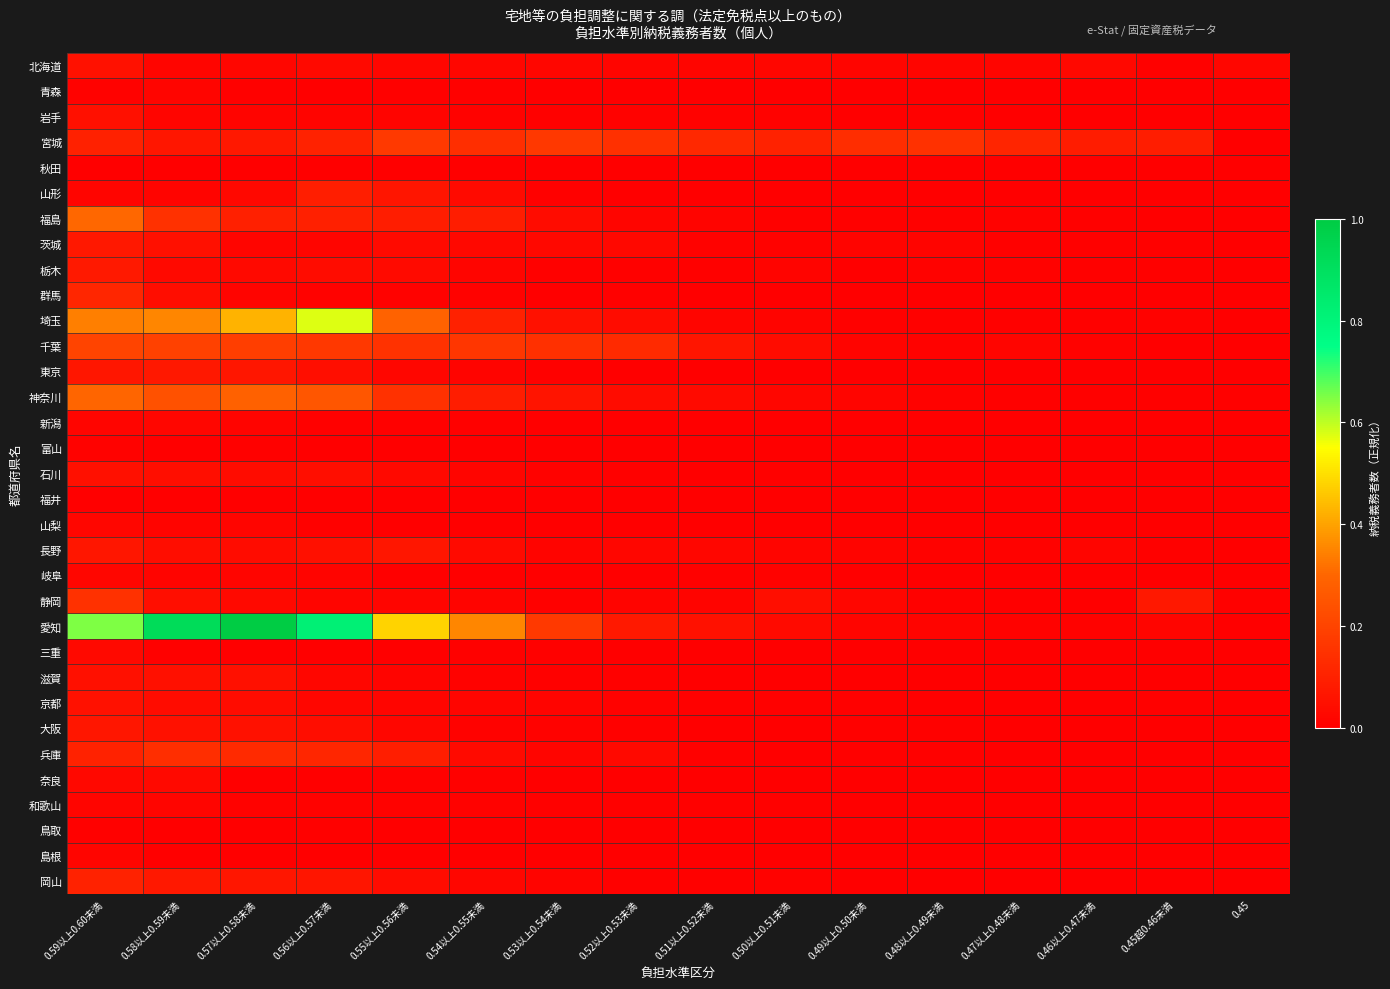

Which series has the widest spread of values?

愛知